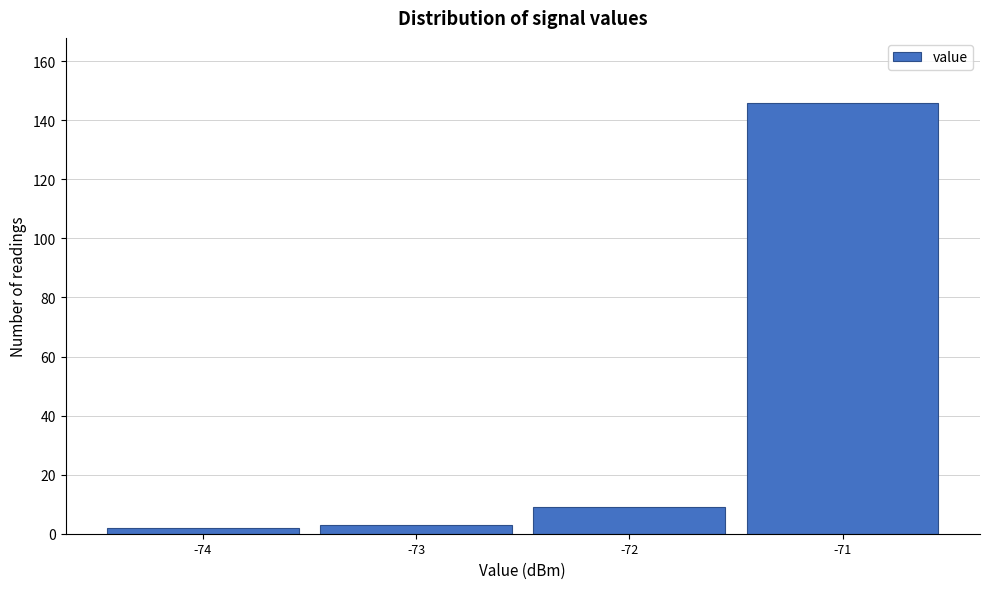

Over which range of the x-axis is the bar tallest?

-71.5 to -70.5